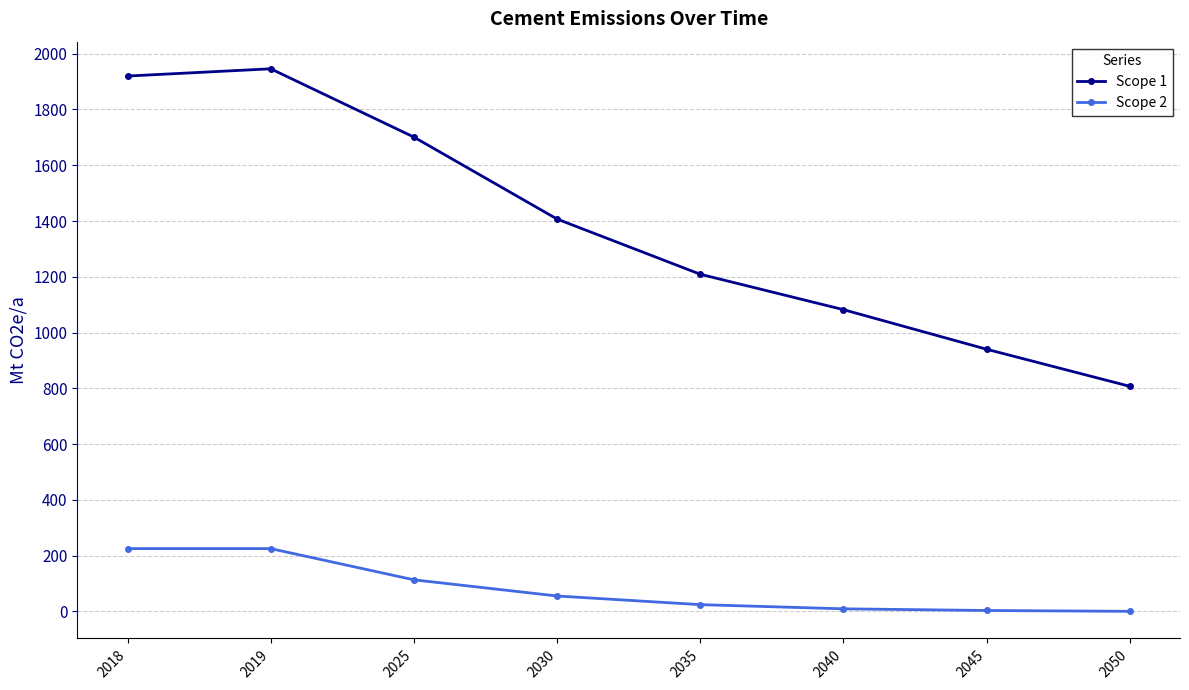

Is the value of Scope 1 at 2019 greater than the value of Scope 2 at 2019?

Yes